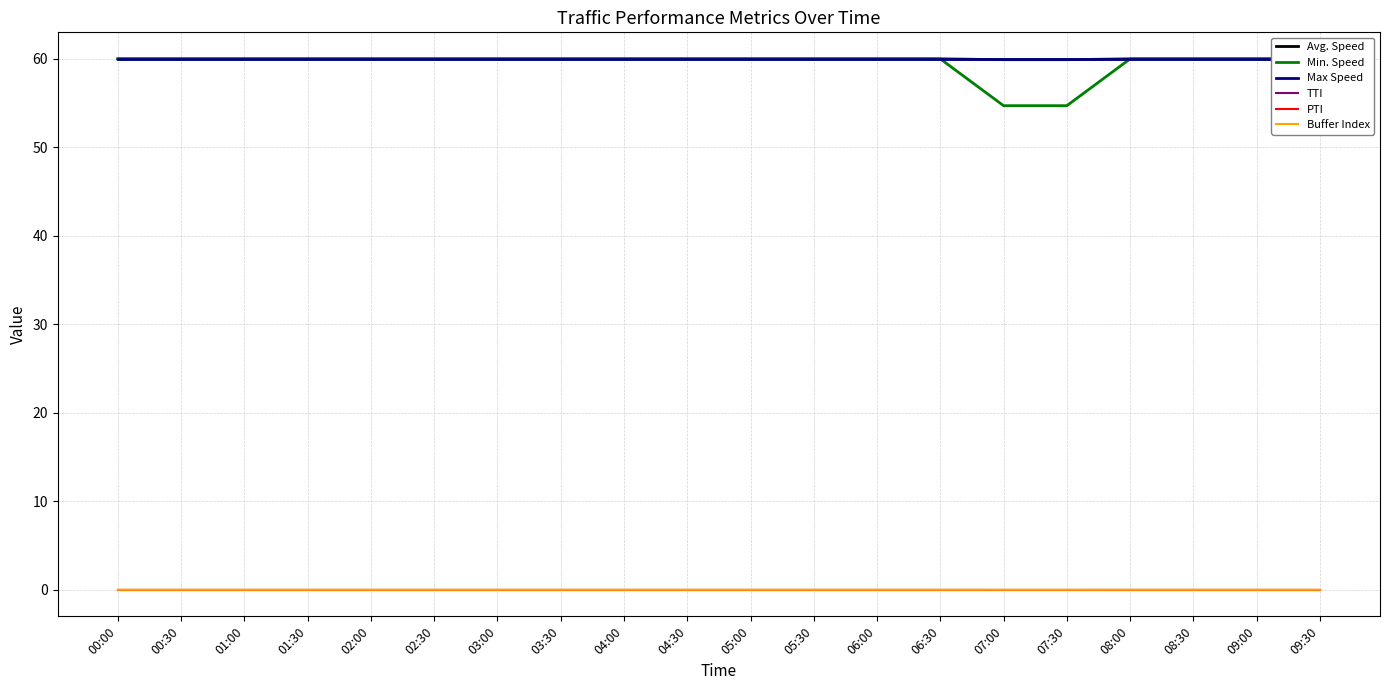

True or false: TTI and Avg. Speed intersect in this chart.

False